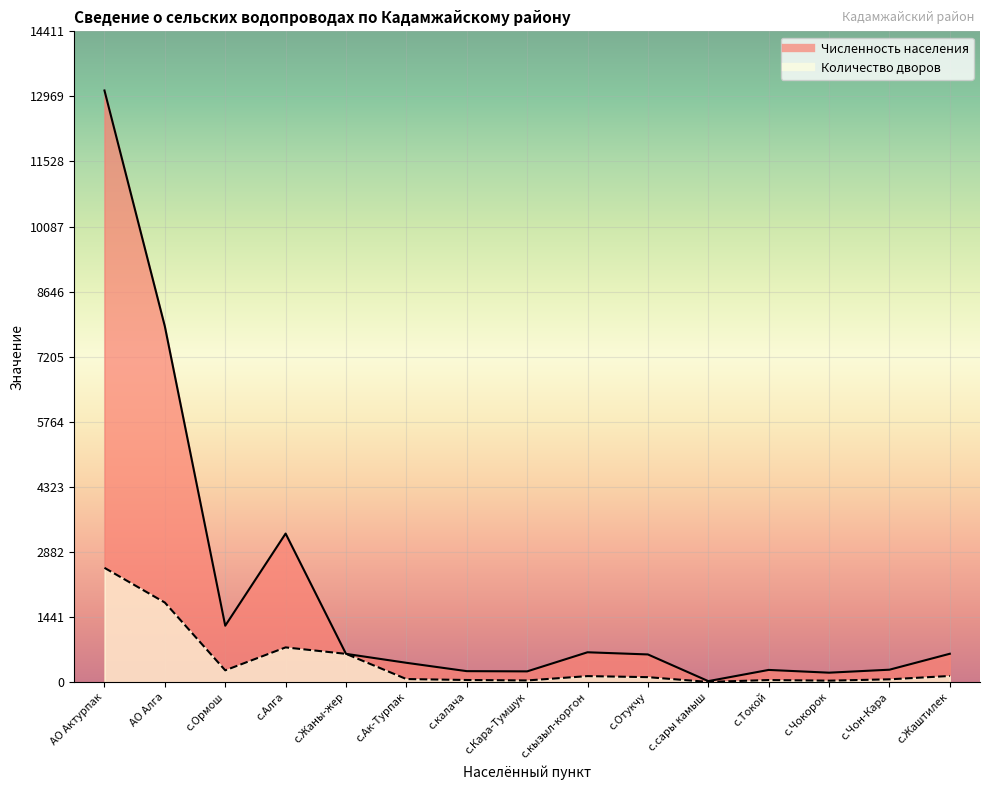

Reading left to right, list all the values displayed in this chart.

Численность населения: АО Актурпак=13101	АО Алга=7877	с.Ормош=1248	с.Алга=3289	с.Жаны-жер=625	с.Ак-Турпак=427	с.калача=242	с.Кара-Тумшук=237	с.кызыл-коргон=660	с.Отукчу=612	с.сары камыш=21	с.Токой=269	с.Чокорок=208	с.Чон-Кара=274	с.Жаштилек=627
Количество дворов: АО Актурпак=2530	АО Алга=1761	с.Ормош=260	с.Алга=768	с.Жаны-жер=625	с.Ак-Турпак=67	с.калача=46	с.Кара-Тумшук=36	с.кызыл-коргон=132	с.Отукчу=109	с.сары камыш=3	с.Токой=45	с.Чокорок=31	с.Чон-Кара=61	с.Жаштилек=135